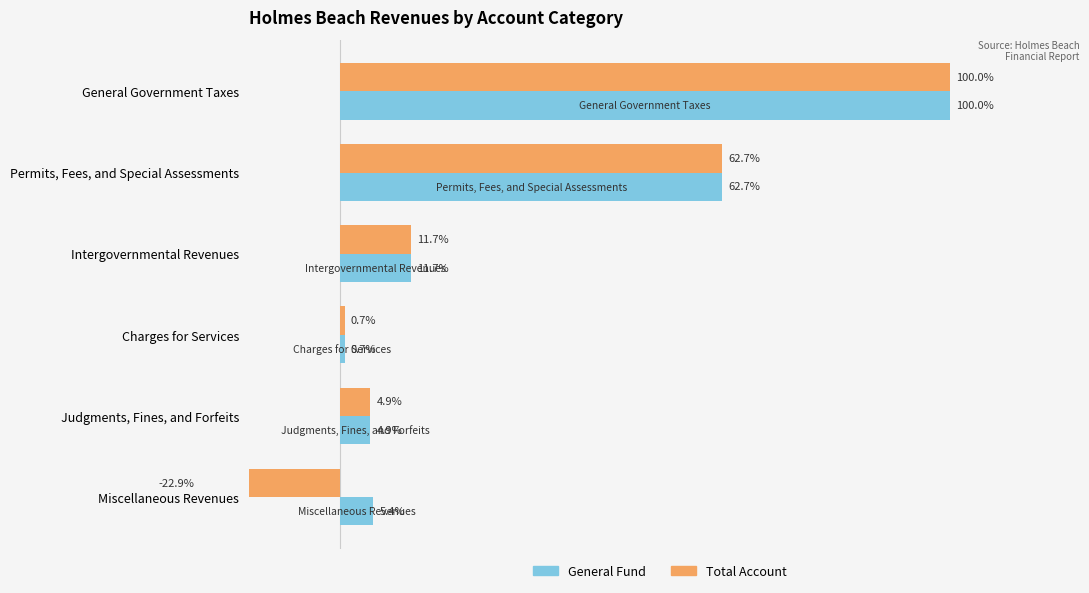

How many values in the Total Account series are below 11?

3